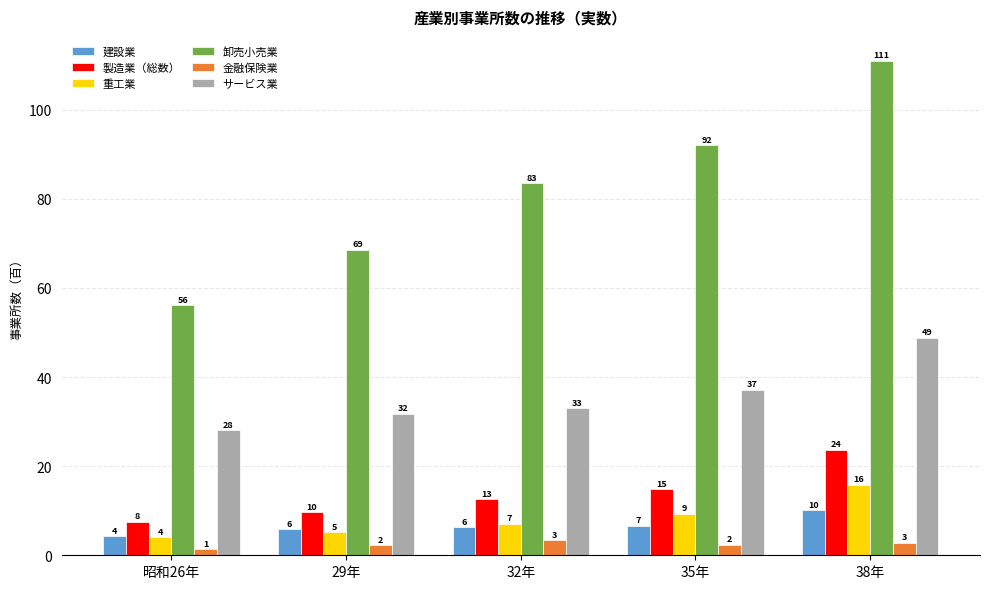

Reading left to right, extract all data points from this chart.

建設業: 昭和26年=4.2	29年=5.9	32年=6.4	35年=6.6	38年=10.2
製造業（総数）: 昭和26年=7.5	29年=9.7	32年=12.6	35年=14.9	38年=23.7
重工業: 昭和26年=4.1	29年=5.2	32年=7.1	35年=9.3	38年=15.8
卸売小売業: 昭和26年=56.1	29年=68.6	32年=83.5	35年=92.0	38年=111.0
金融保険業: 昭和26年=1.4	29年=2.3	32年=3.4	35年=2.4	38年=2.9
サービス業: 昭和26年=28.1	29年=31.8	32年=33.0	35年=37.2	38年=48.8